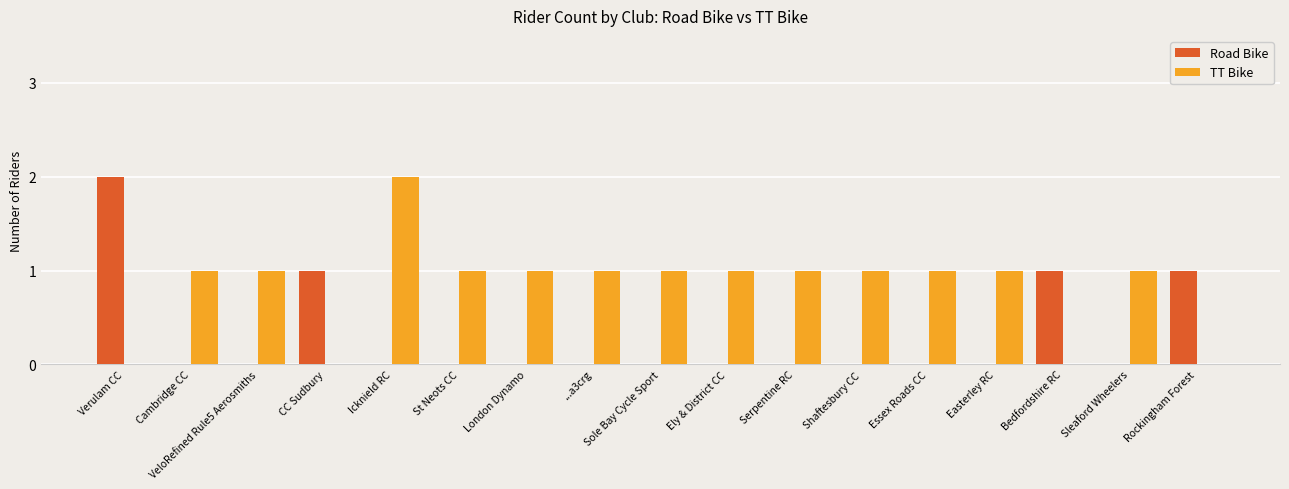

What is the sum of all Road Bike values?

5